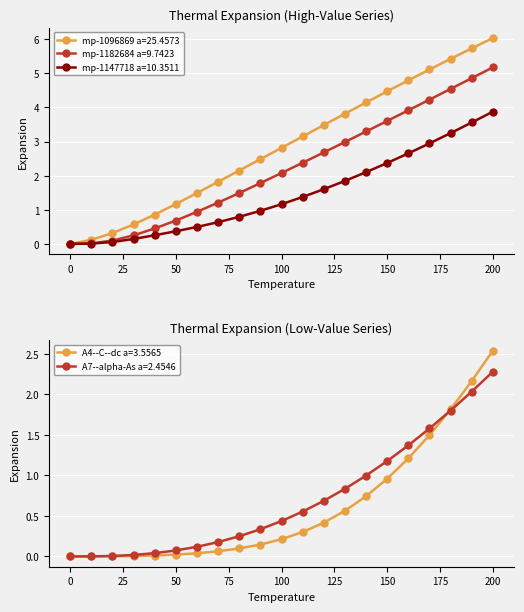

Which series has the widest spread of values?

mp-1096869 a=25.4573